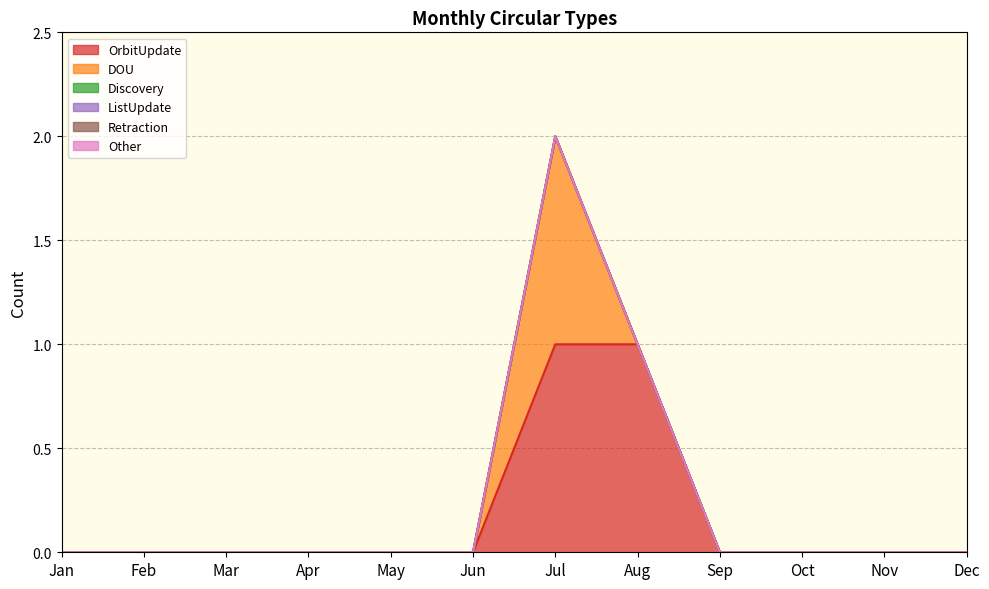

True or false: Other and DOU intersect in this chart.

False